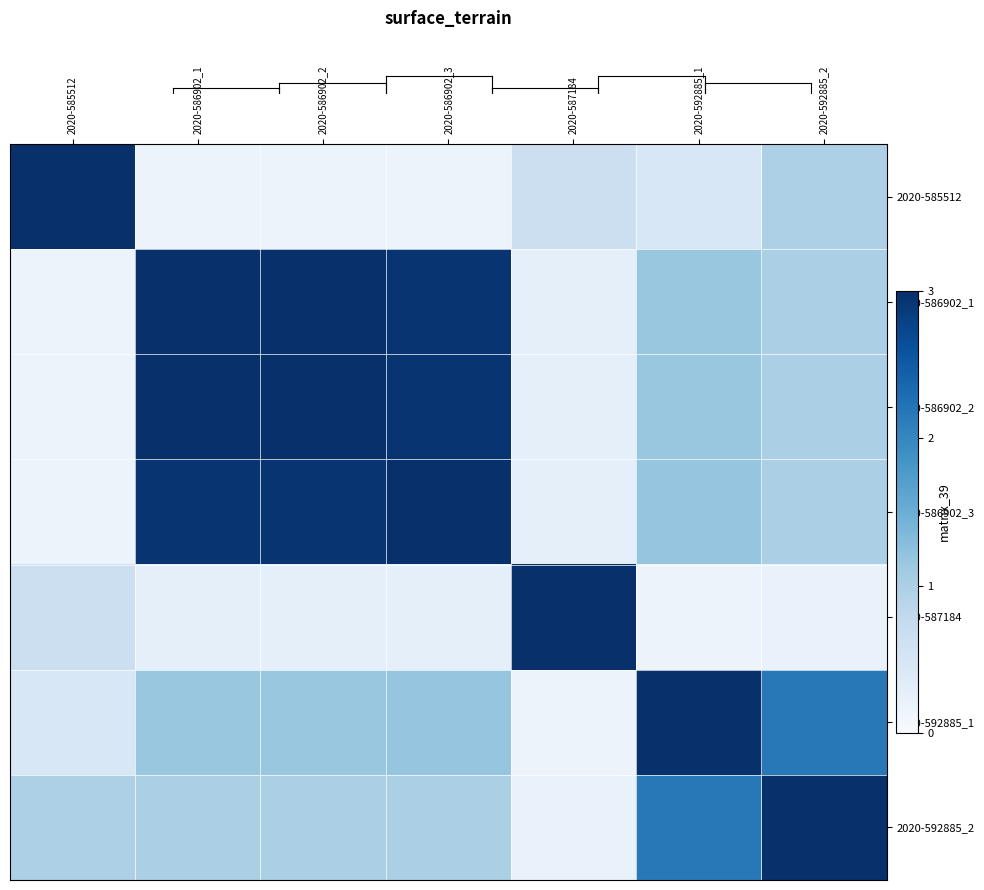

Which series has the largest total across all categories?

2020-586902_1